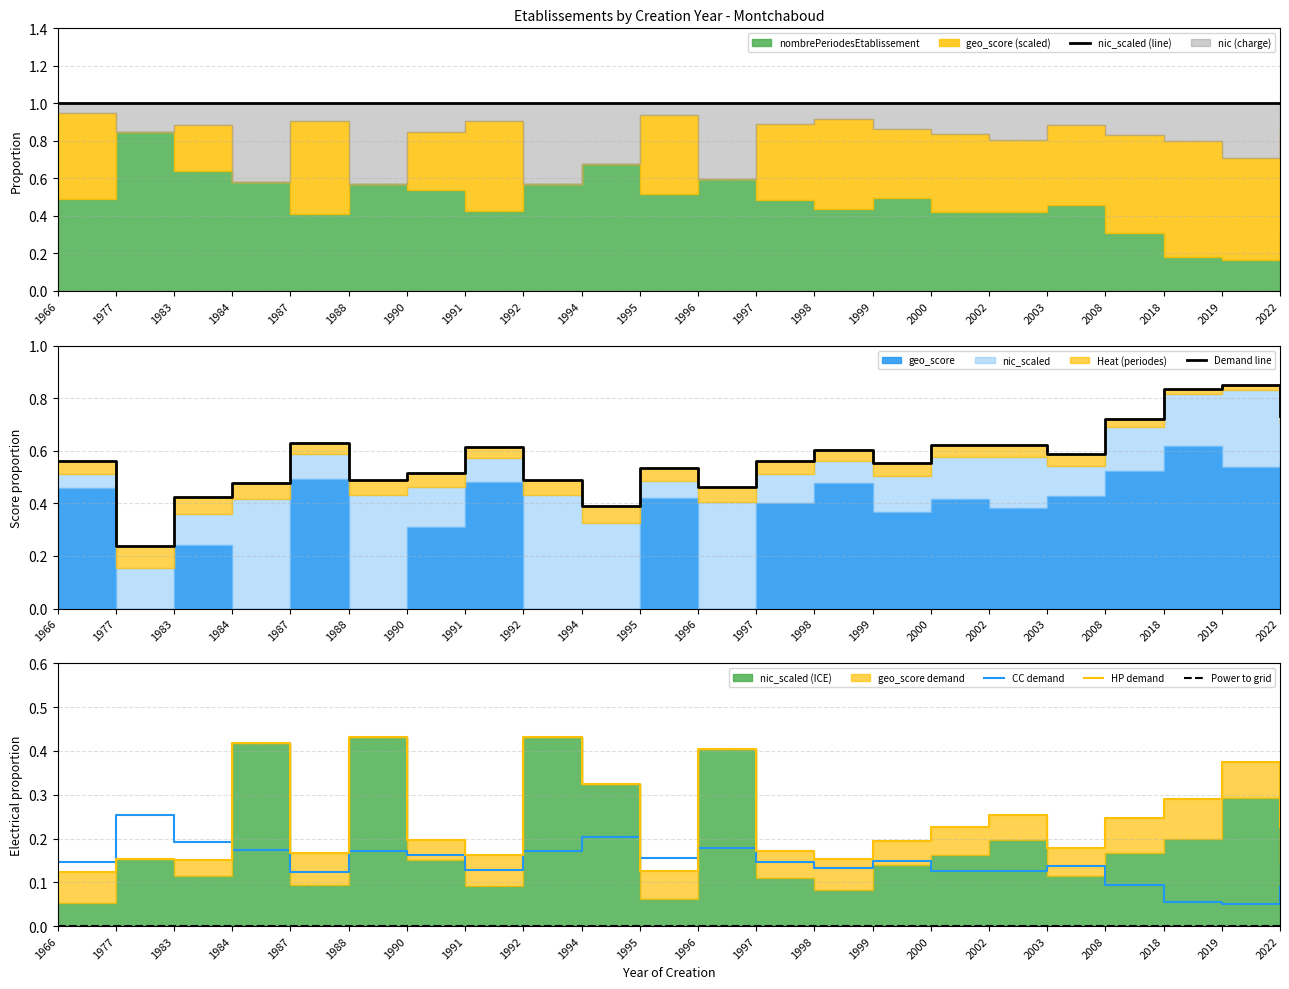

Rank the series at 1984 from highest to lowest value.

nic_scaled (line), Demand line, HP demand, CC demand, Power to grid